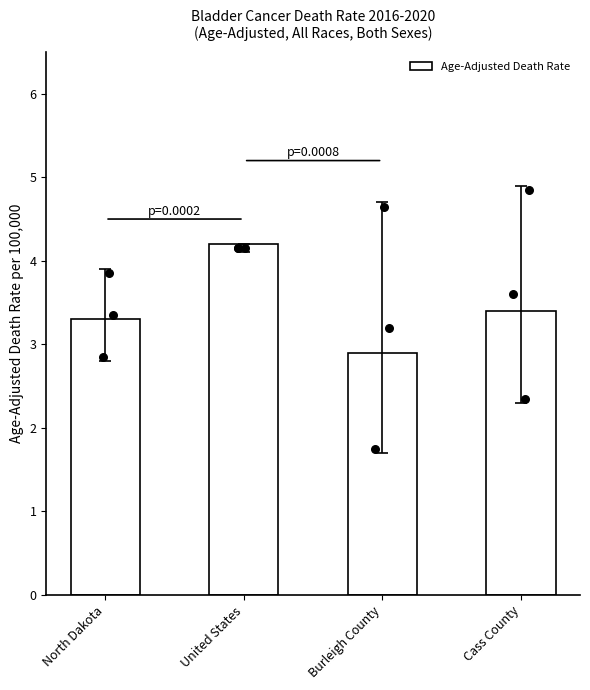

Which has a higher value, North Dakota or Cass County?

Cass County